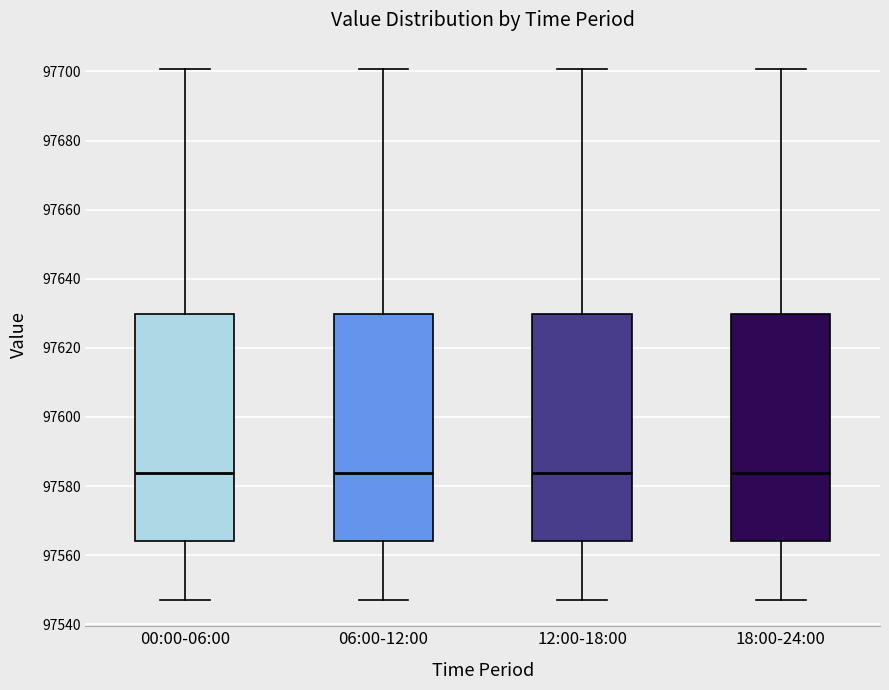

Reading left to right, transcribe this box plot: for each box, give where its median line is, the range the box spans, and where its two whiskers end, as read against the y-axis. The values are not printed on the chart, so give them approximately, as read against the axis.

00:00-06:00: median 97584, box 97564 to 97630, whiskers 97548 to 97700
06:00-12:00: median 97584, box 97564 to 97630, whiskers 97548 to 97700
12:00-18:00: median 97584, box 97564 to 97630, whiskers 97548 to 97700
18:00-24:00: median 97584, box 97564 to 97630, whiskers 97548 to 97700